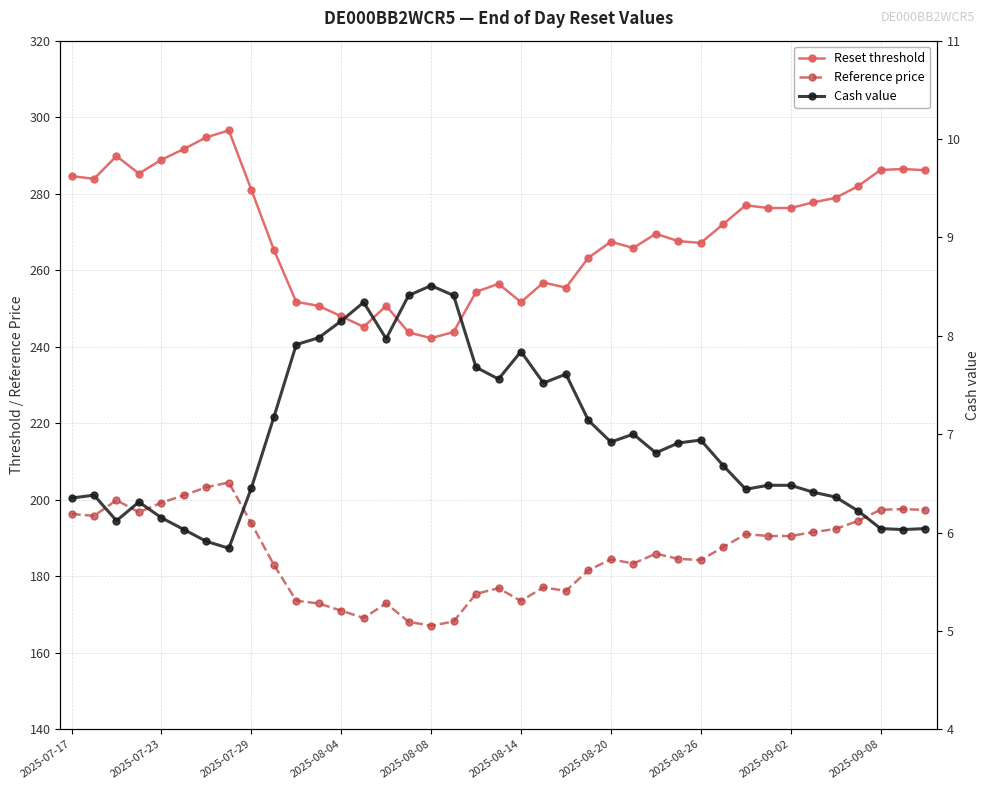

The value of Reference price at 35 is 54.5. True or false?

False